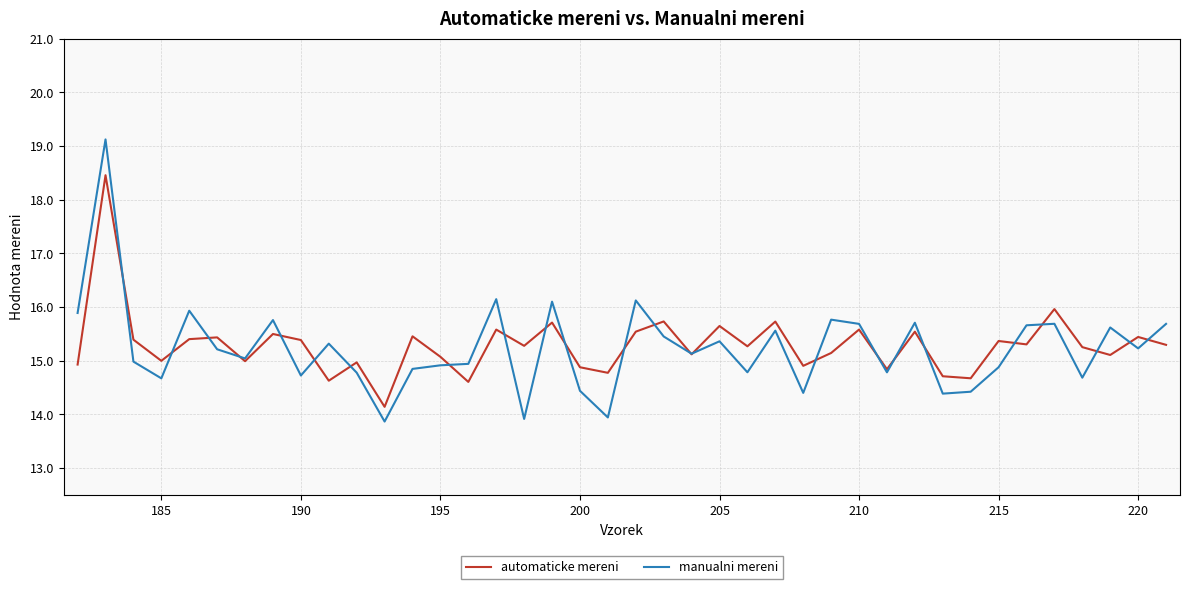

List the series in order of their peak value, lowest first.

automaticke mereni, manualni mereni